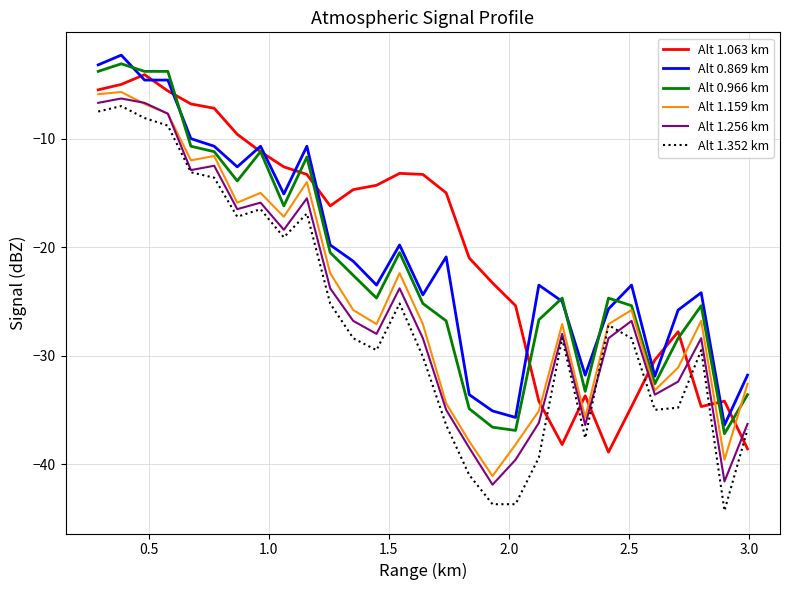

Which series has the widest spread of values?

Alt 1.352 km